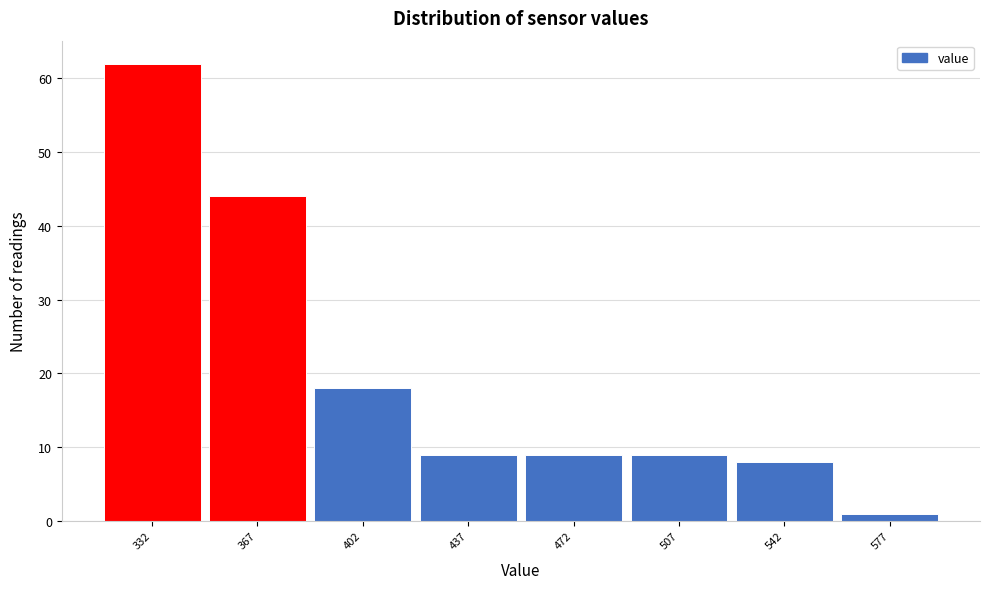

Reading left to right, transcribe this chart: for each bar, give the range it covers on the x-axis and its height. Neither the bar edges nor the heights are printed on the chart, so give them approximately, as read against the axes.

314.5 to 349.5: 62
349.5 to 384.5: 44
384.5 to 419.5: 18
419.5 to 454.5: 9
454.5 to 489.5: 9
489.5 to 524.5: 9
524.5 to 559.5: 8
559.5 to 594.5: 1